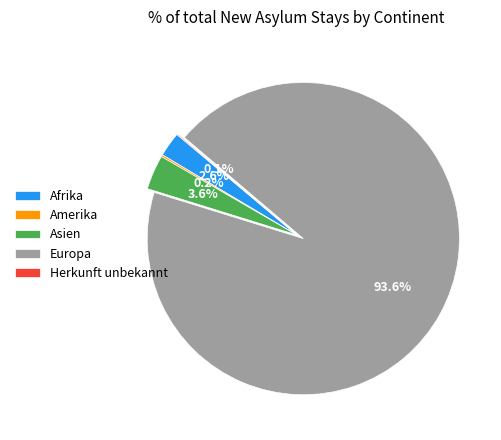

Between Europa and Asien, which is larger?

Europa